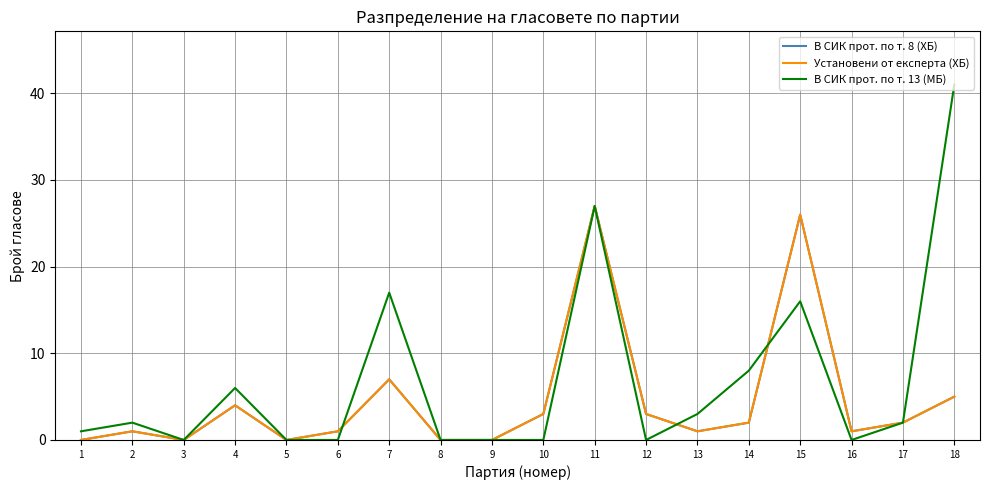

At which category does В СИК прот. по т. 13 (МБ) reach its first local peak?

2